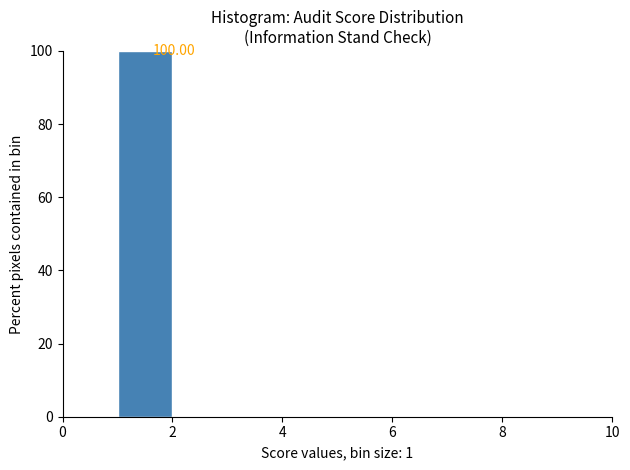

Over which range of the x-axis is the bar tallest?

1 to 2